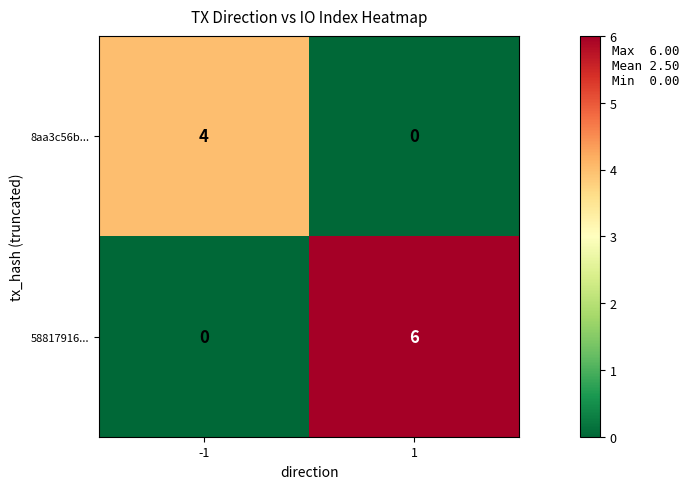

True or false: 58817916... has a value of 4 at -1.

False